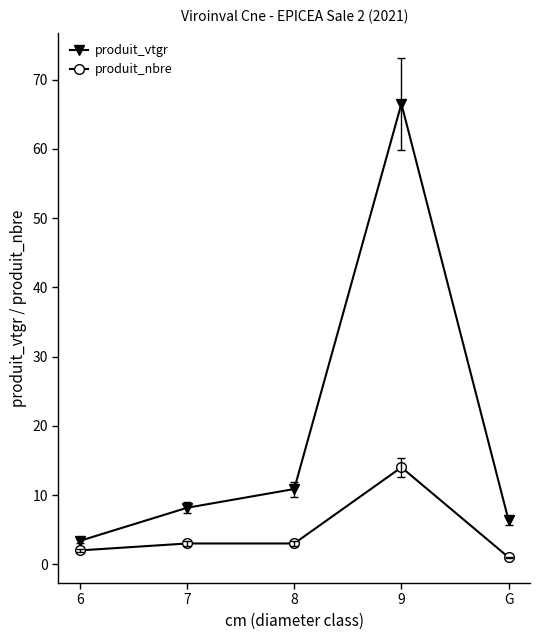

What is the label of the 3rd point from the right?

8